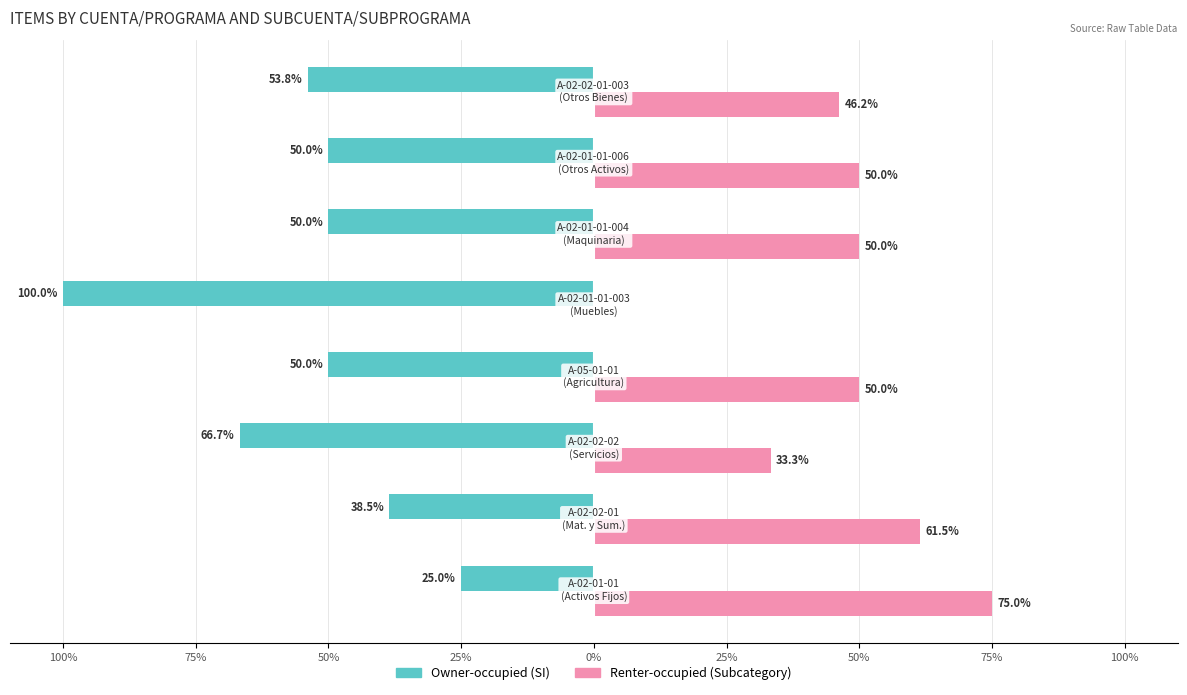

Reading right to left, transcribe all the data shown in this chart.

Owner-occupied: 75%=-53.8	50%=-50.0	25%=-50.0	0%=-100.0	25%=-50.0	50%=-66.7	75%=-38.5	100%=-25.0
Renter-occupied: 75%=46.2	50%=50.0	25%=50.0	0%=0.0	25%=50.0	50%=33.3	75%=61.5	100%=75.0